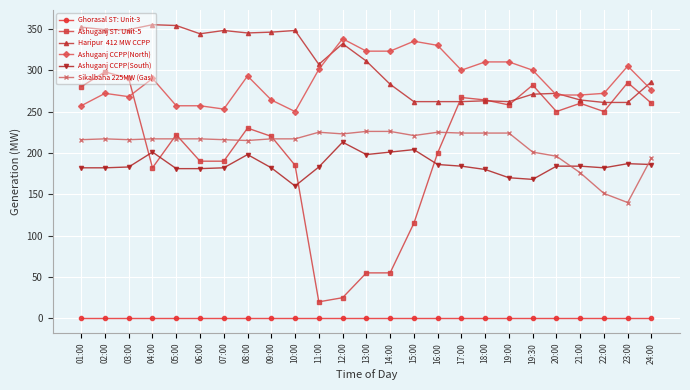

What is the label of the 22nd point from the right?

04:00